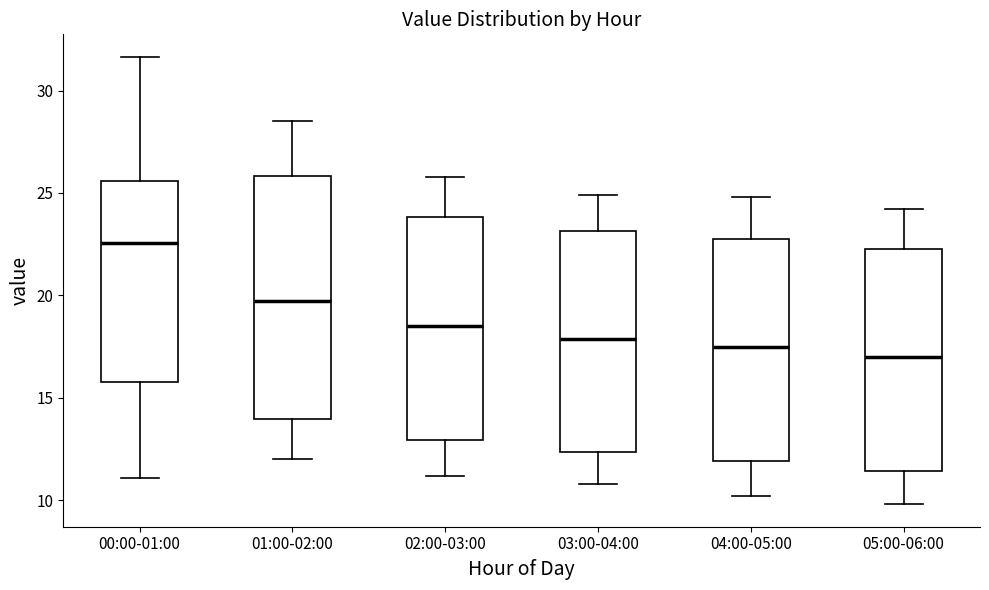

Where does the median line of the box for 03:00-04:00 sit on the y-axis? The values are not printed on the chart, so give them approximately, as read against the axis.

18.0